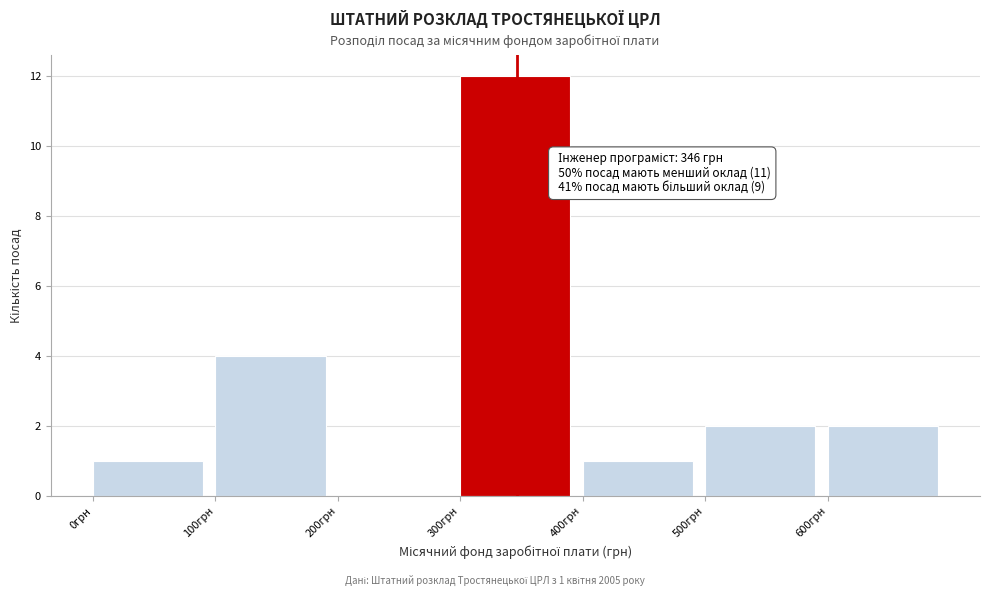

Which range on the x-axis has the tallest bar?

300 to 400